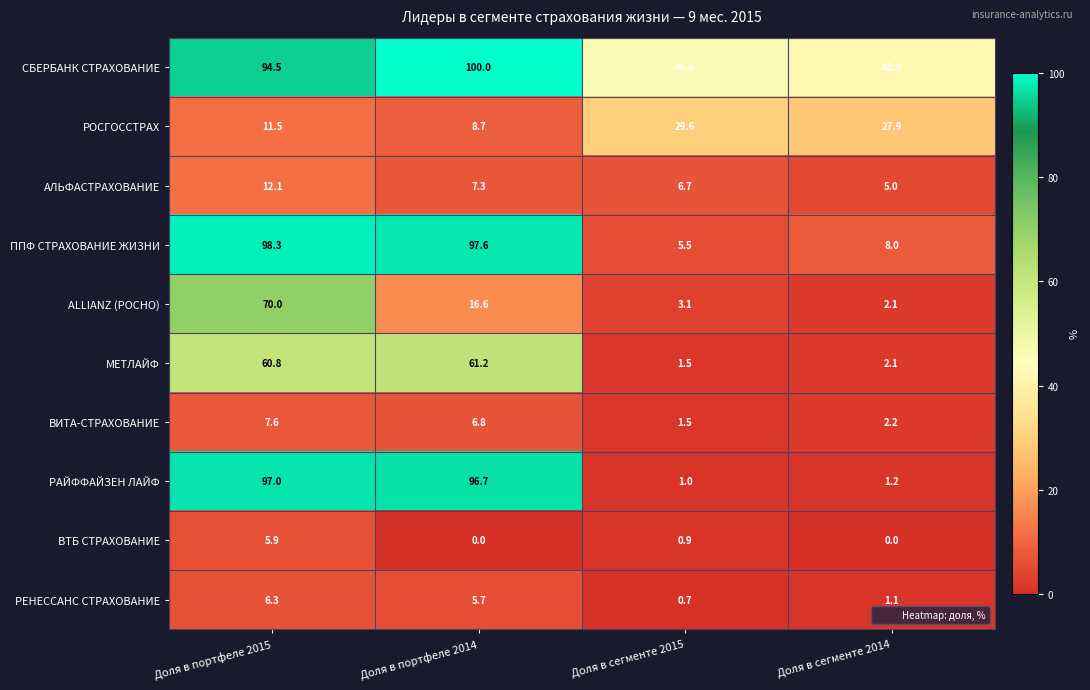

What is the sum of the РОСГОССТРАХ values at Доля в портфеле 2015 and Доля в сегменте 2015?

41.1